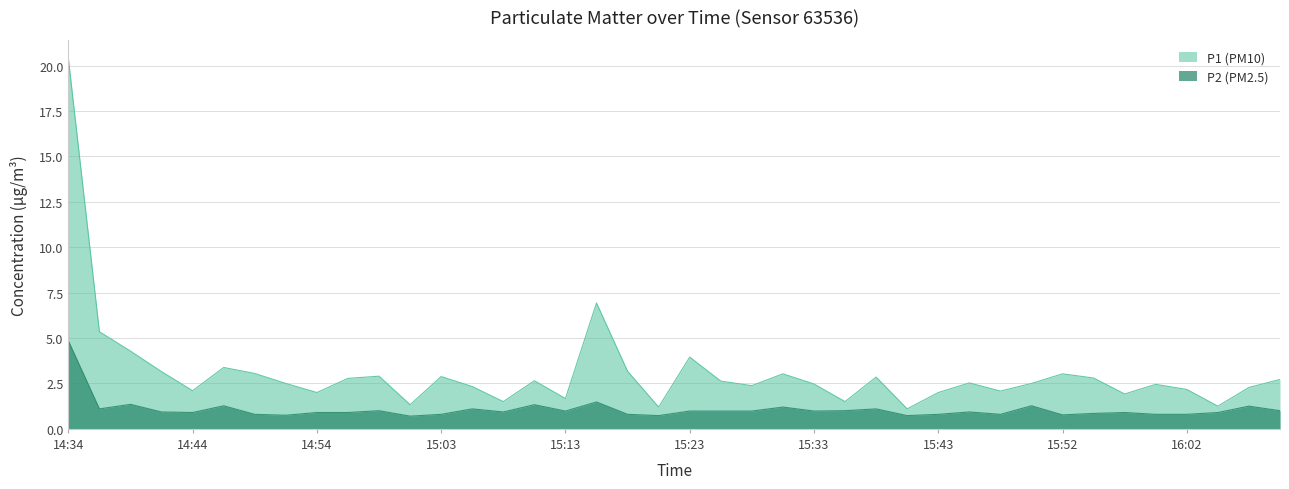

How many interior local peaks does the P1 (PM10) series have?

11